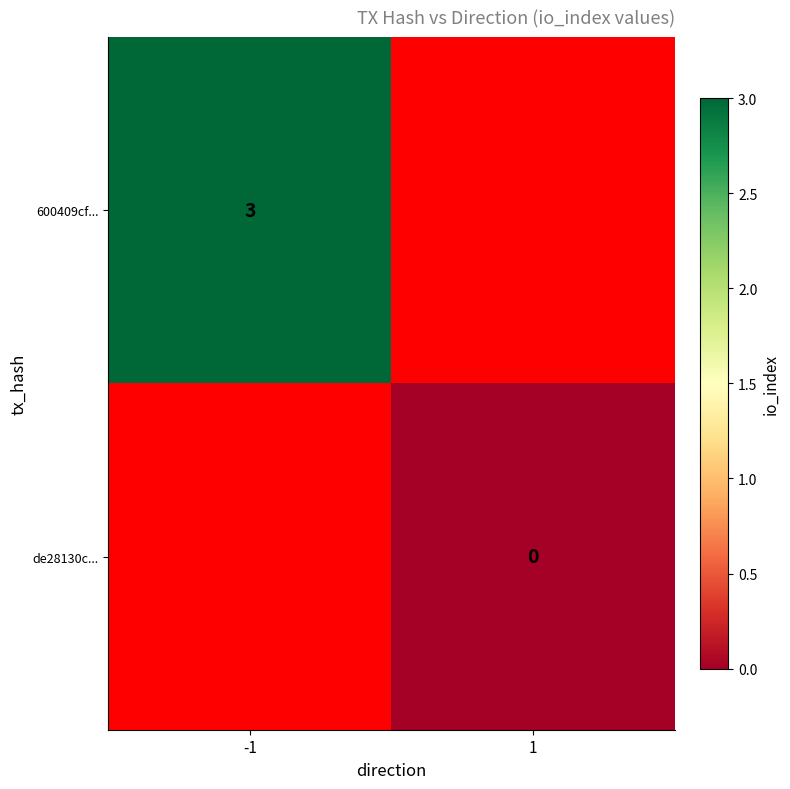

The 600409cf... series shows 5 at -1. True or false?

False